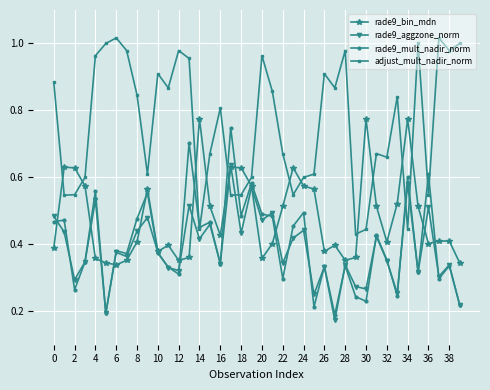

Which series has the largest total across all categories?

adjust_mult_nadir_norm